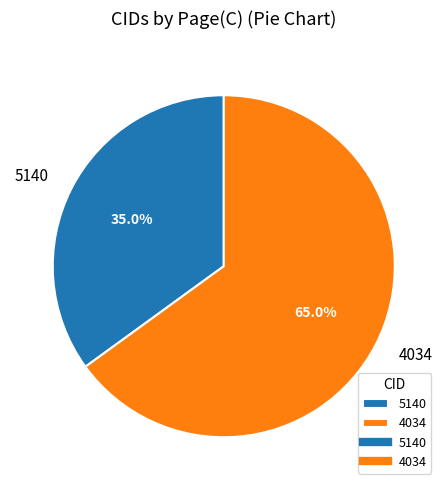

What is the smallest slice in the pie chart?

5140